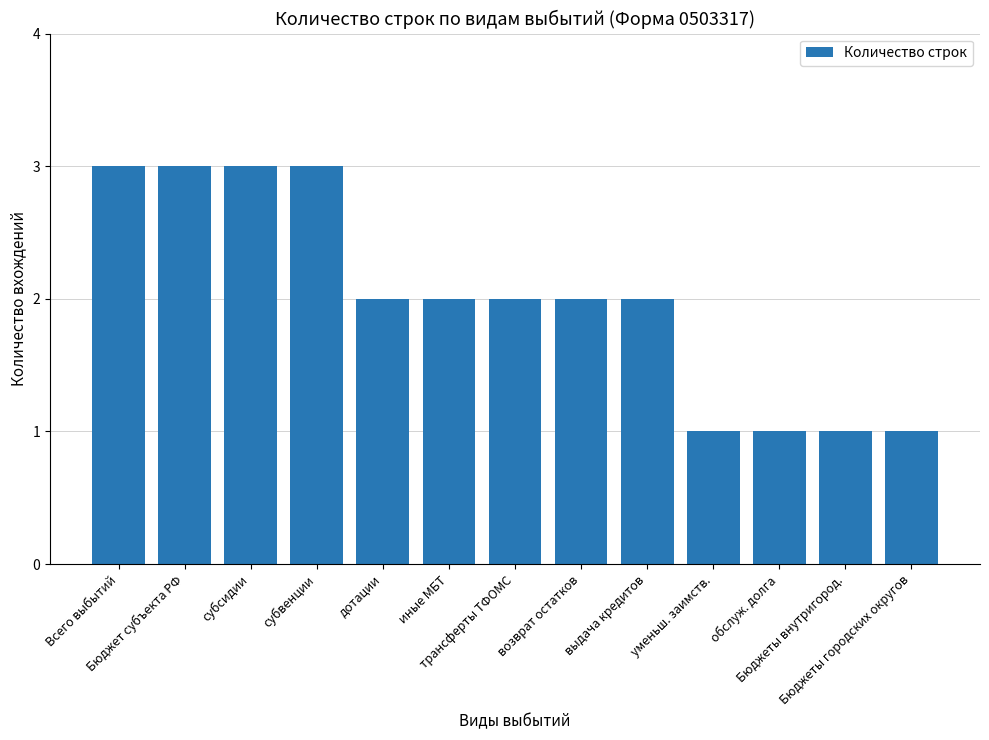

What is the value of the 5th bar from the left?

2